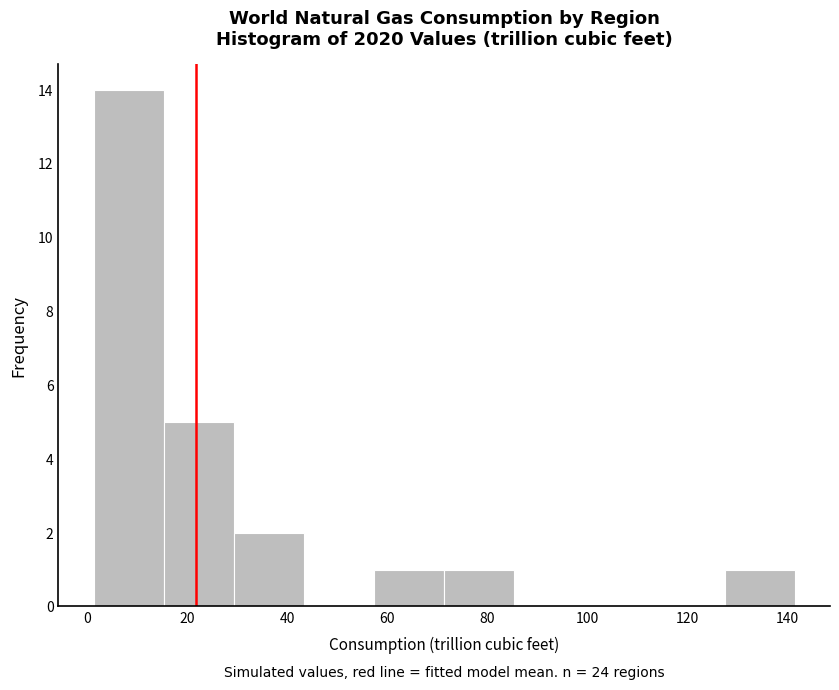

Which range on the x-axis has the tallest bar?

2 to 16